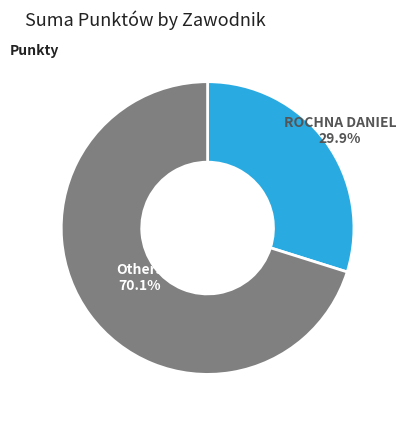

How many slices are in this pie chart?

2